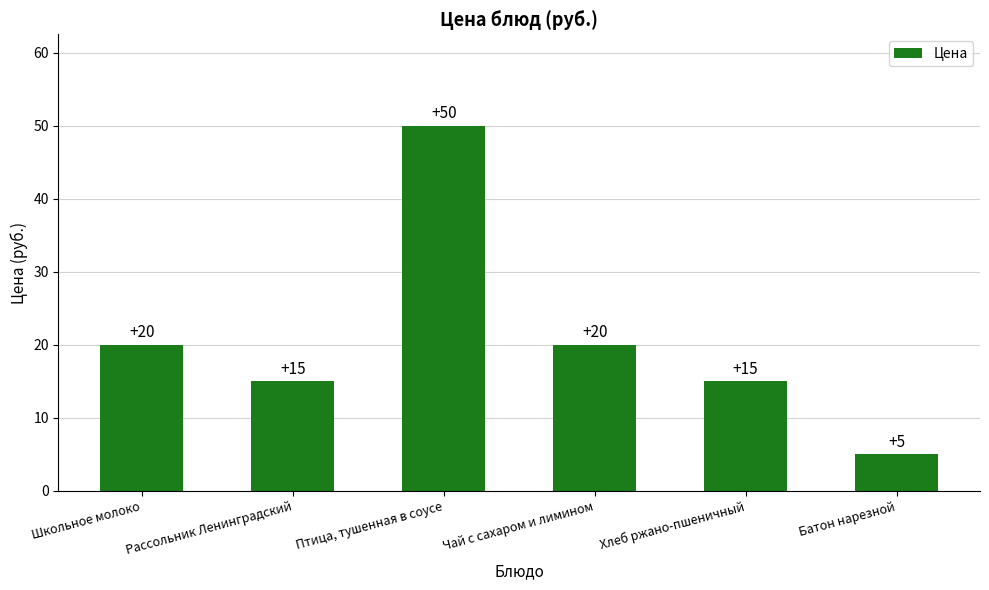

The chart shows a value of 6 at Хлеб ржано-пшеничный. True or false?

False